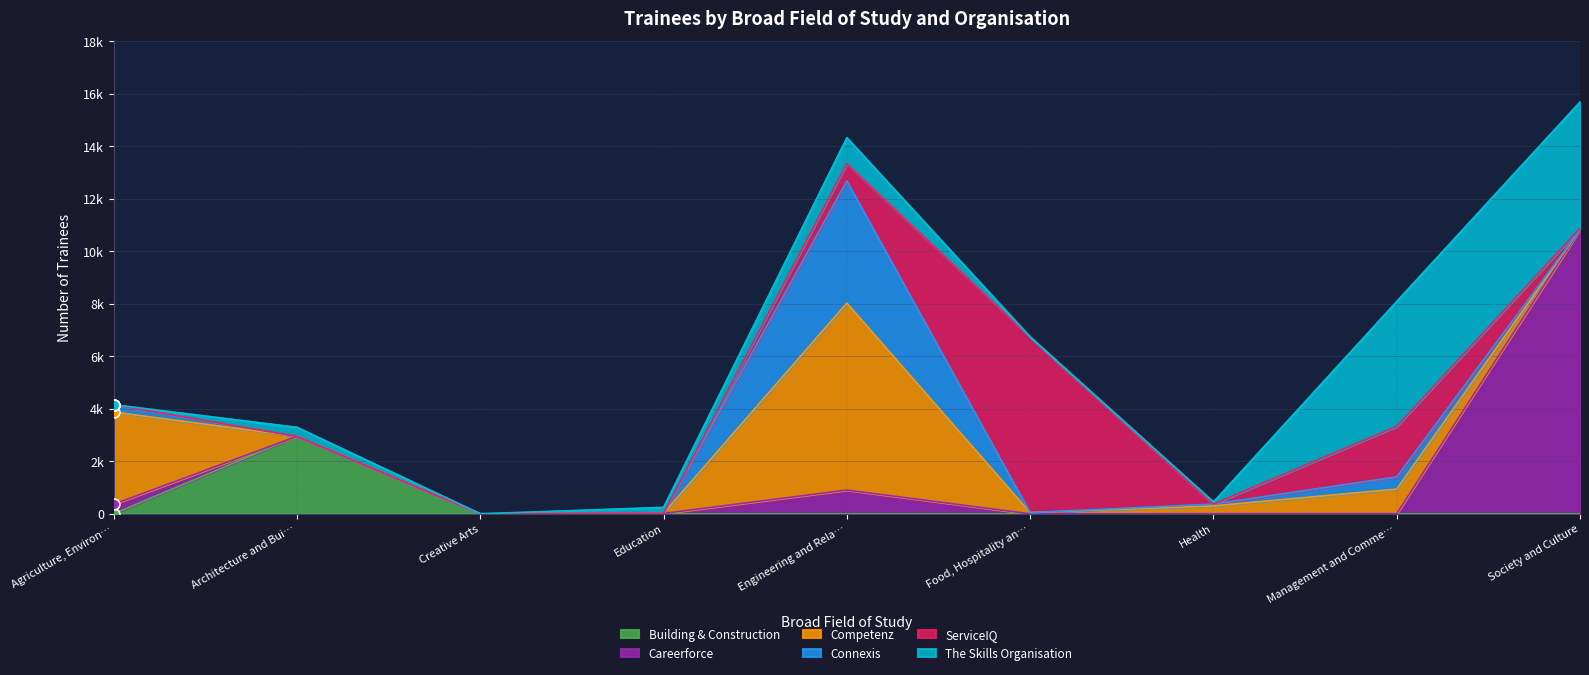

At which category is the sum across all series the highest?

Society and Culture